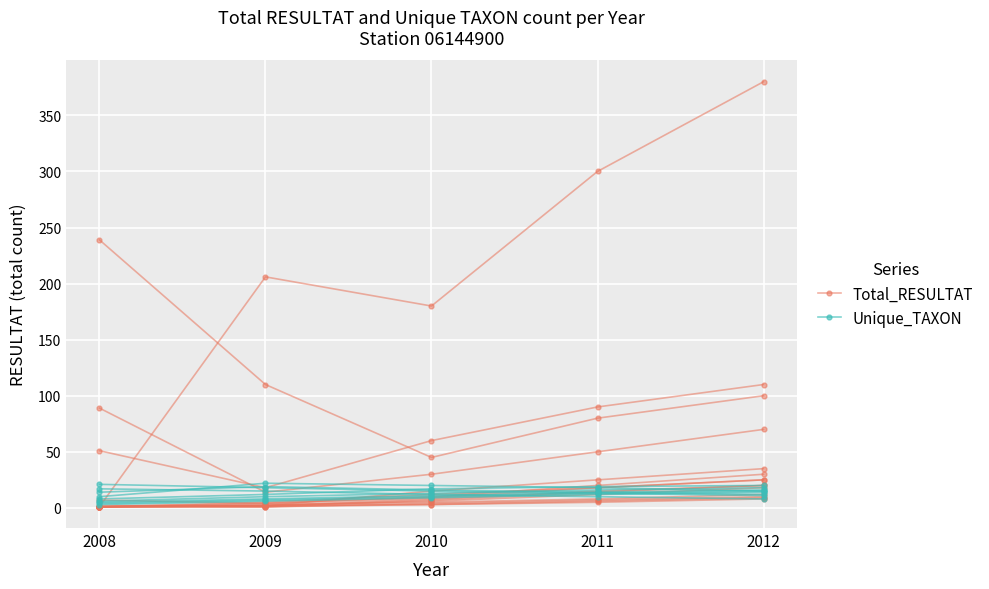

What is the value of the Total_RESULTAT point at the 3rd from the left?

45